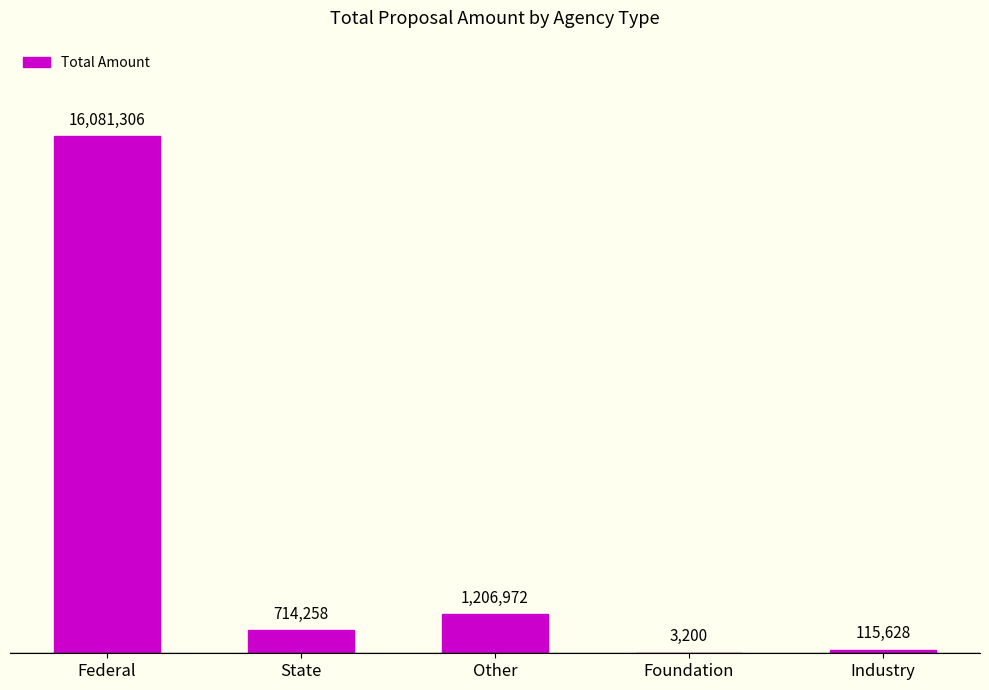

At which category does the chart reach its minimum across all series?

Foundation